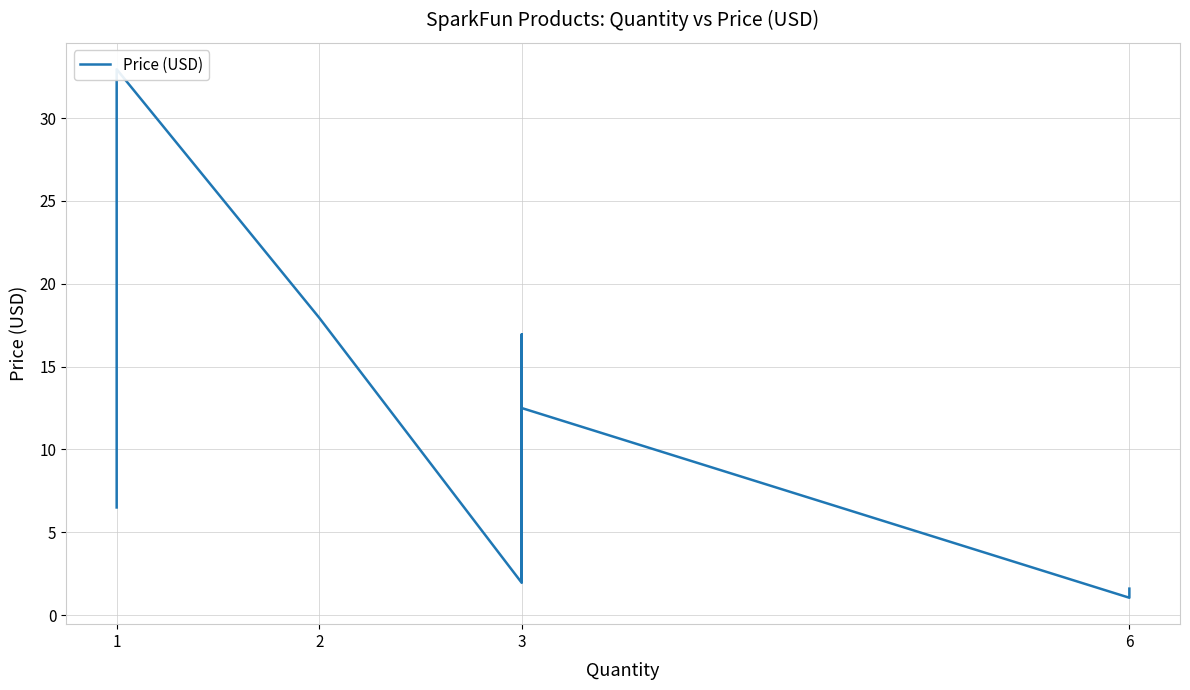

How many points are higher than both their immediate neighbors (excluding endpoints)?

3